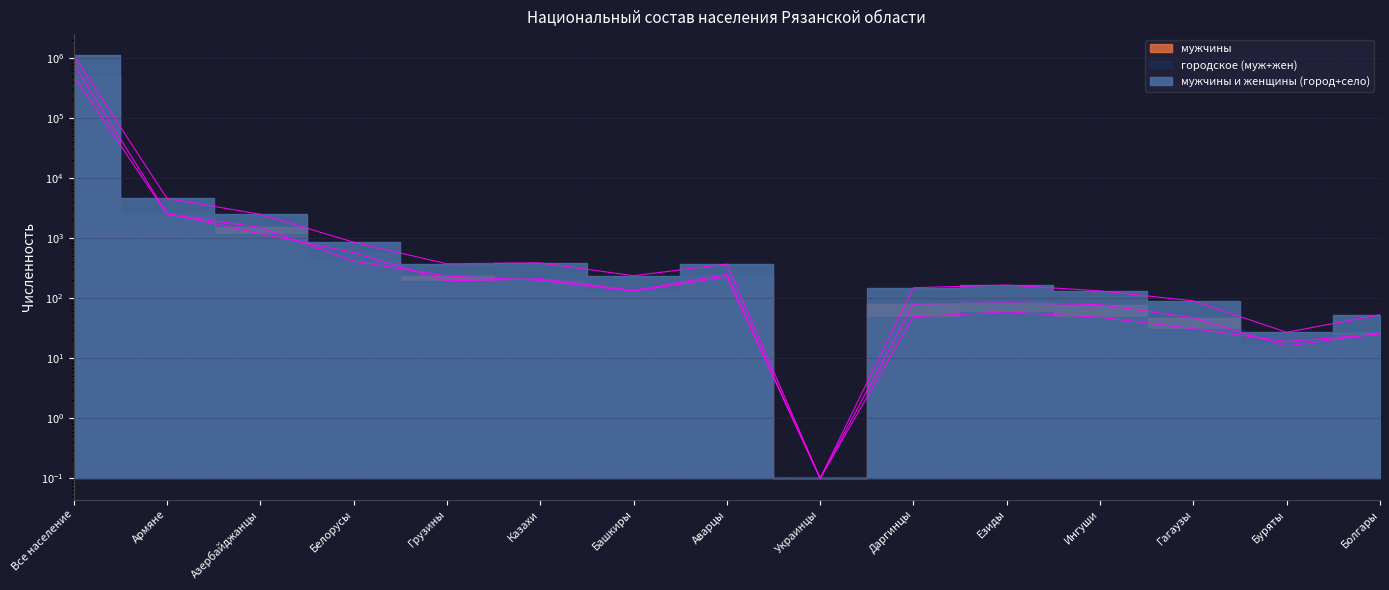

Reading left to right, what are all the values shown in this chart?

мужчины и женщины (город+село): 1102810.0	4583.0	2487.0	853.0	373.0	387.0	236.0	368.0	0.1	149.0	165.0	132.0	90.0	27.0	53.0
мужчины: 498878.0	2494.0	1503.0	414.0	233.0	198.0	130.0	227.0	0.1	80.0	83.0	78.0	47.0	16.0	26.0
городское (муж+жен): 786964.0	2574.0	1184.0	575.0	194.0	209.0	134.0	248.0	0.1	49.0	59.0	48.0	31.0	19.0	25.0